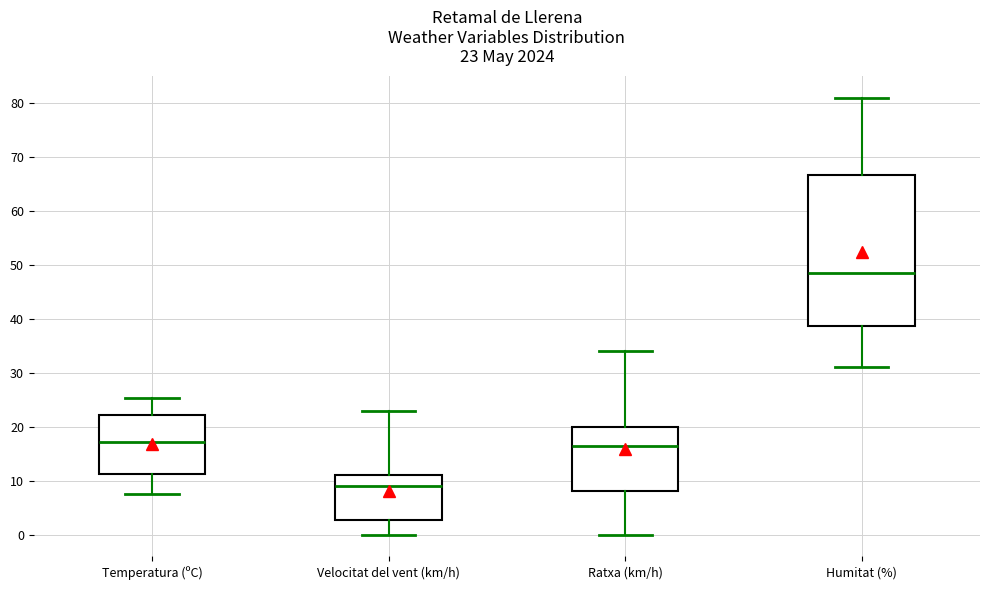

Which box has the highest median line?

Humitat (%)